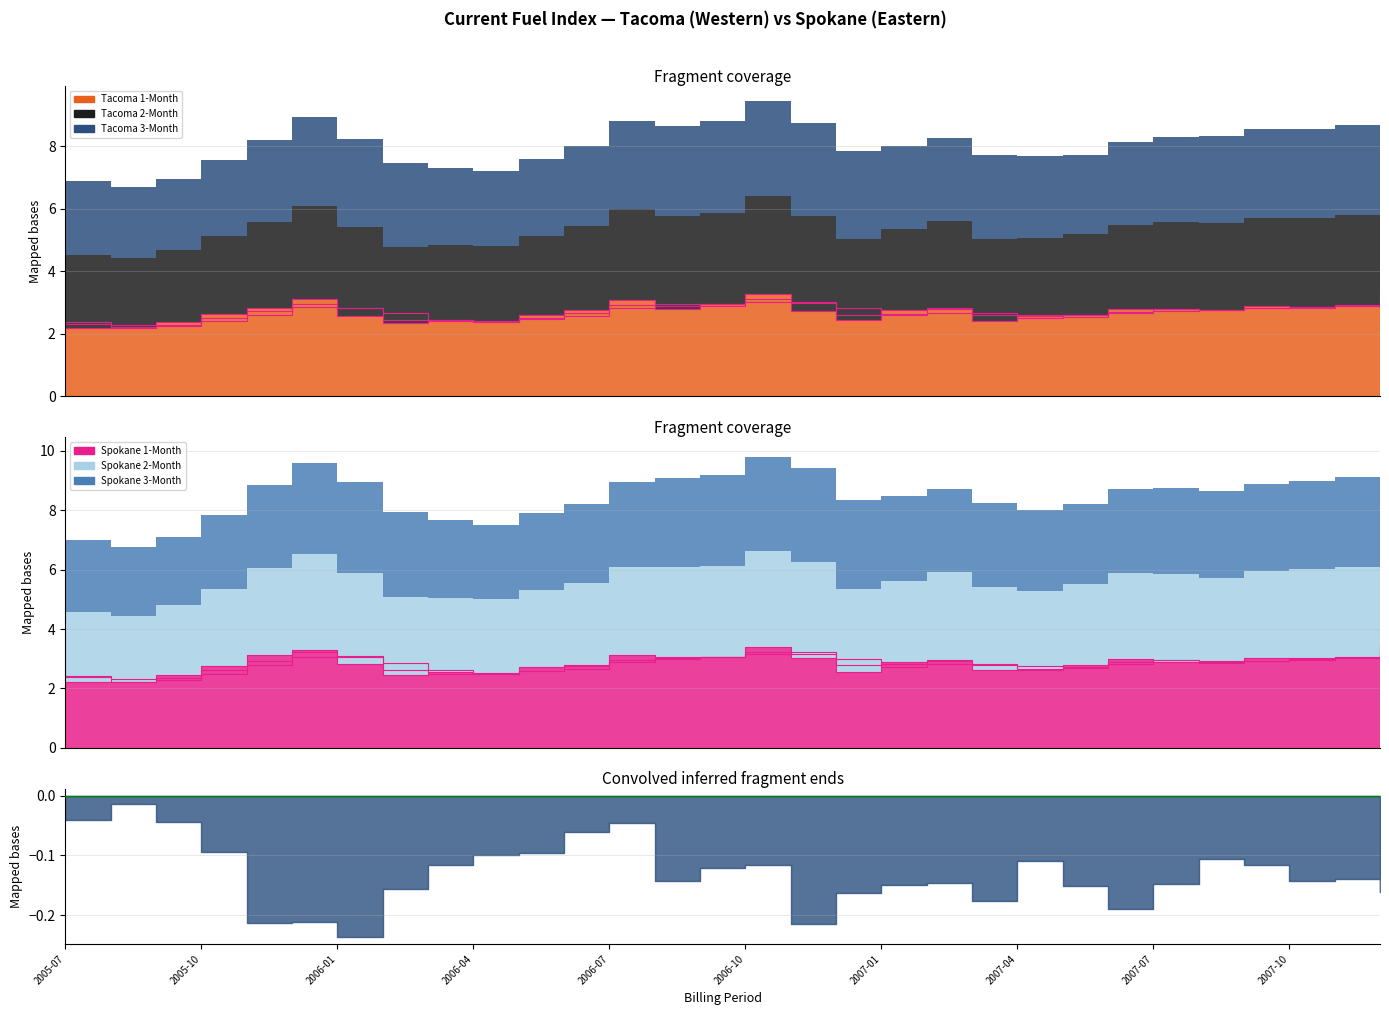

Where is the first local maximum for Tacoma 2-Month?

2005-12